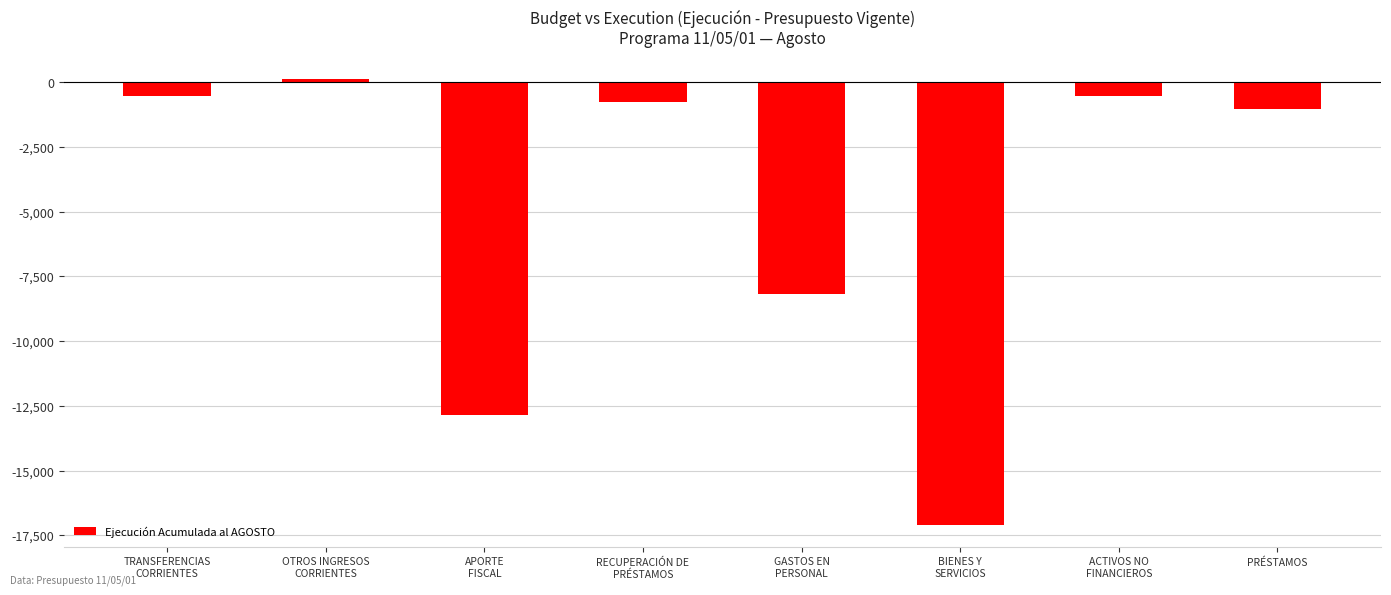

Which label corresponds to the smallest value in the chart?

BIENES Y
SERVICIOS